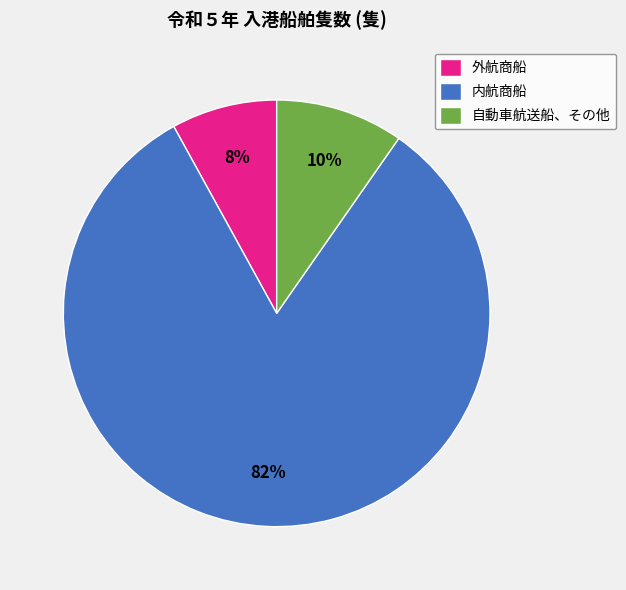

Does 内航商船 represent more than half of the total?

Yes